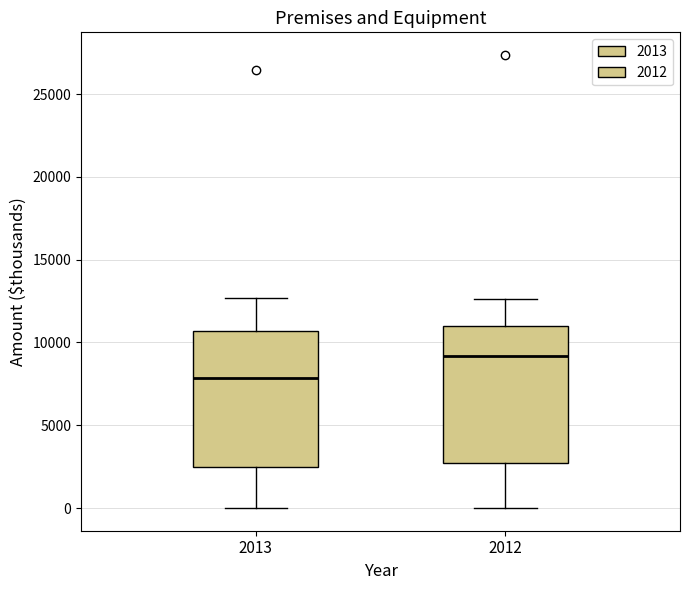

Which box's median line is the lowest?

2013